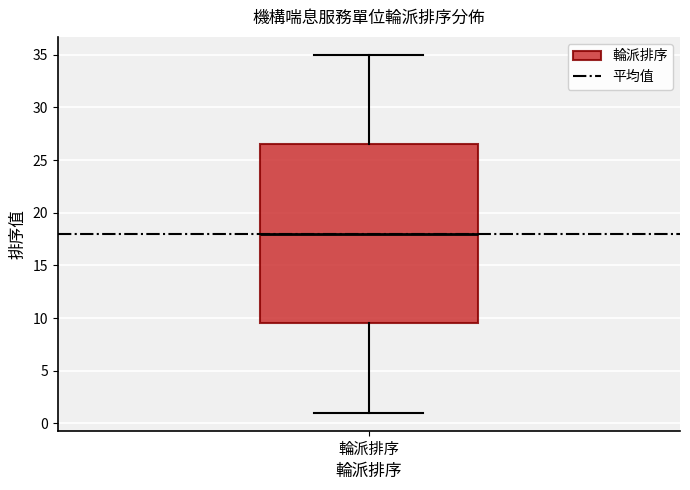

Transcribe this box plot: give where the median line is, the range the box spans, and where the two whiskers end, as read against the y-axis. The values are not printed on the chart, so give them approximately, as read against the axis.

median 18.0, box 9.5 to 26.5, whiskers 1.0 to 35.0